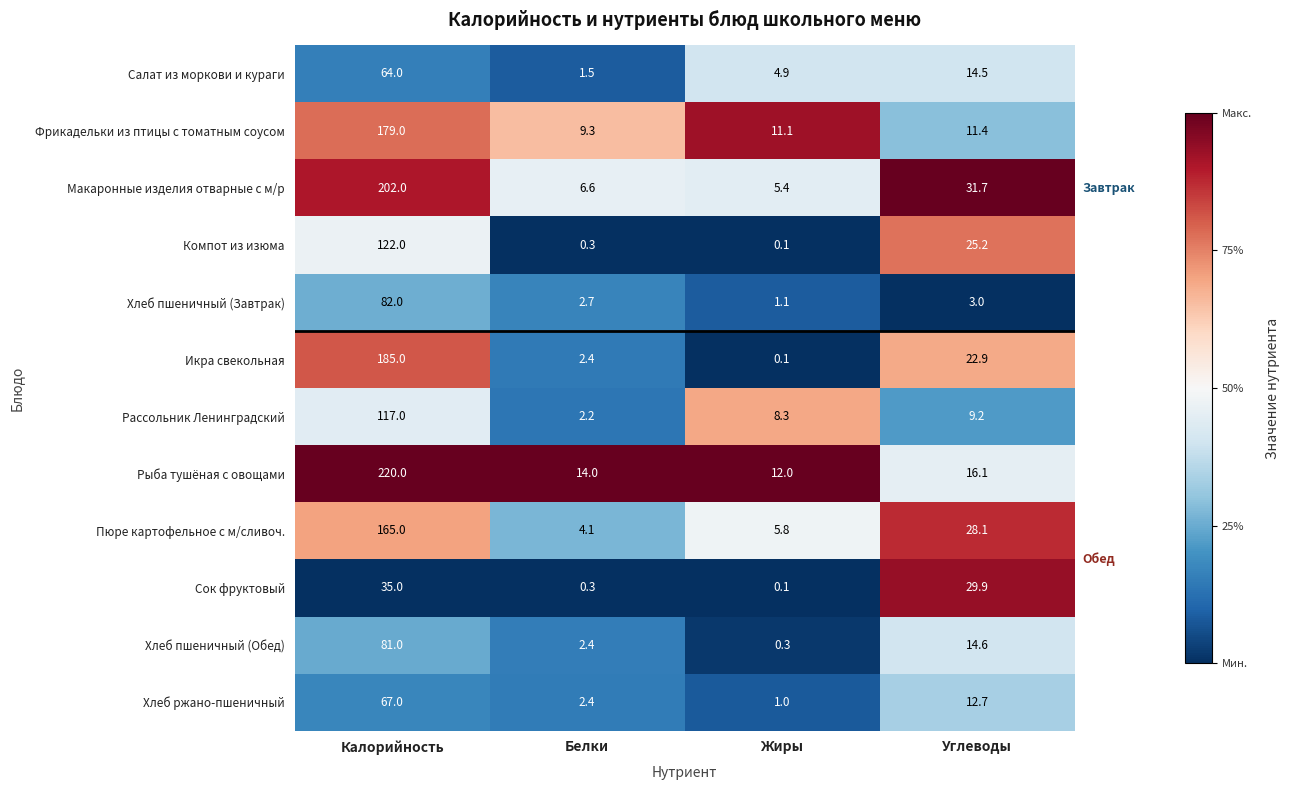

What is the difference between the second highest and second lowest values in the Рыба тушёная с овощами series?

2.1